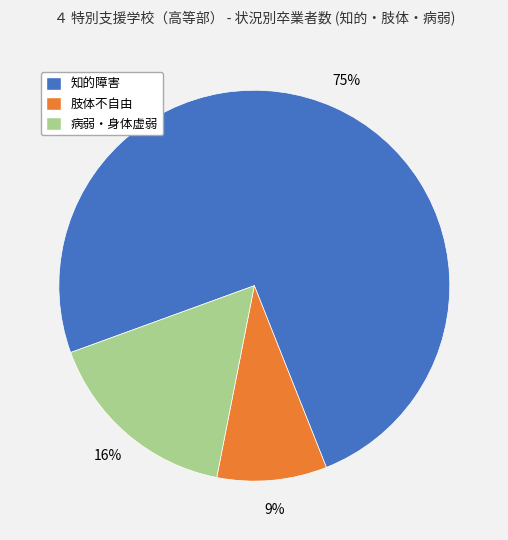

The 病弱・身体虚弱 slice represents 16% of the pie. True or false?

True